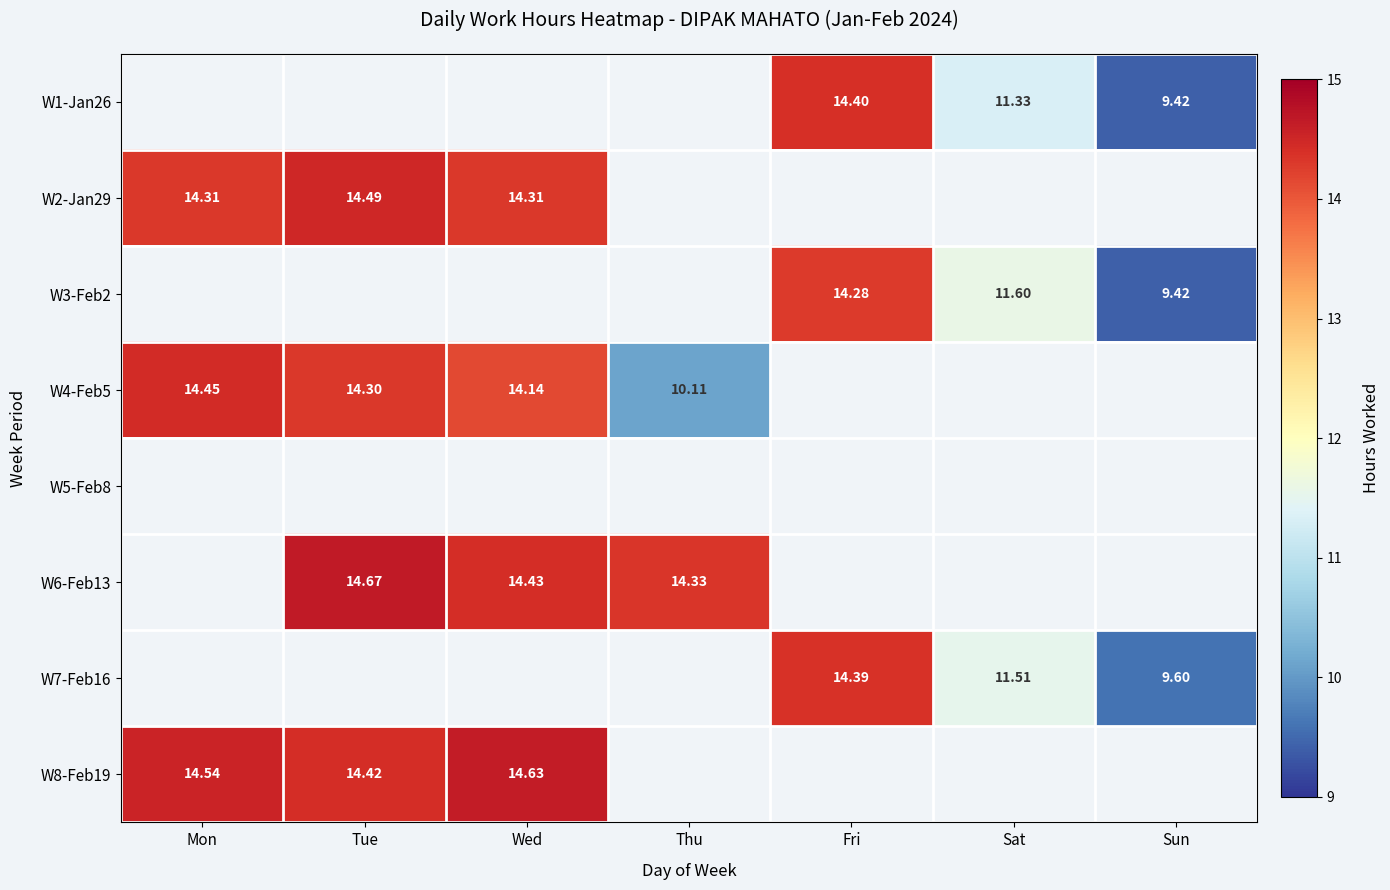

Is the value of W6-Feb13 at Tue greater than the value of W2-Jan29 at Tue?

Yes